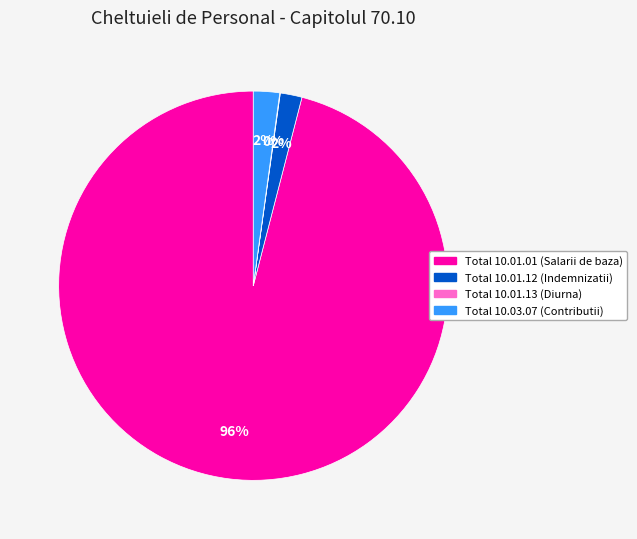

True or false: Total 10.01.12 (Indemnizatii) accounts for 14% of the total.

False